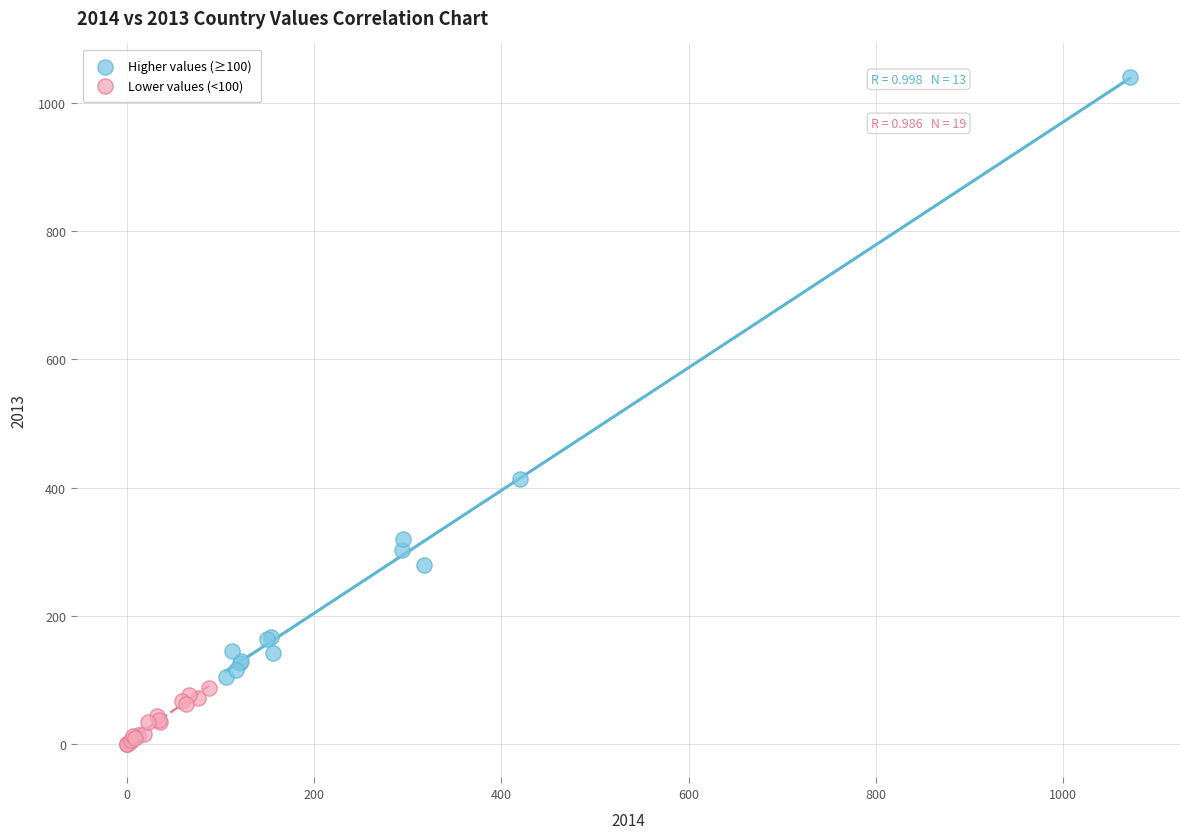

Which series has the largest Y range (max minus min)?

Higher values (≥100)